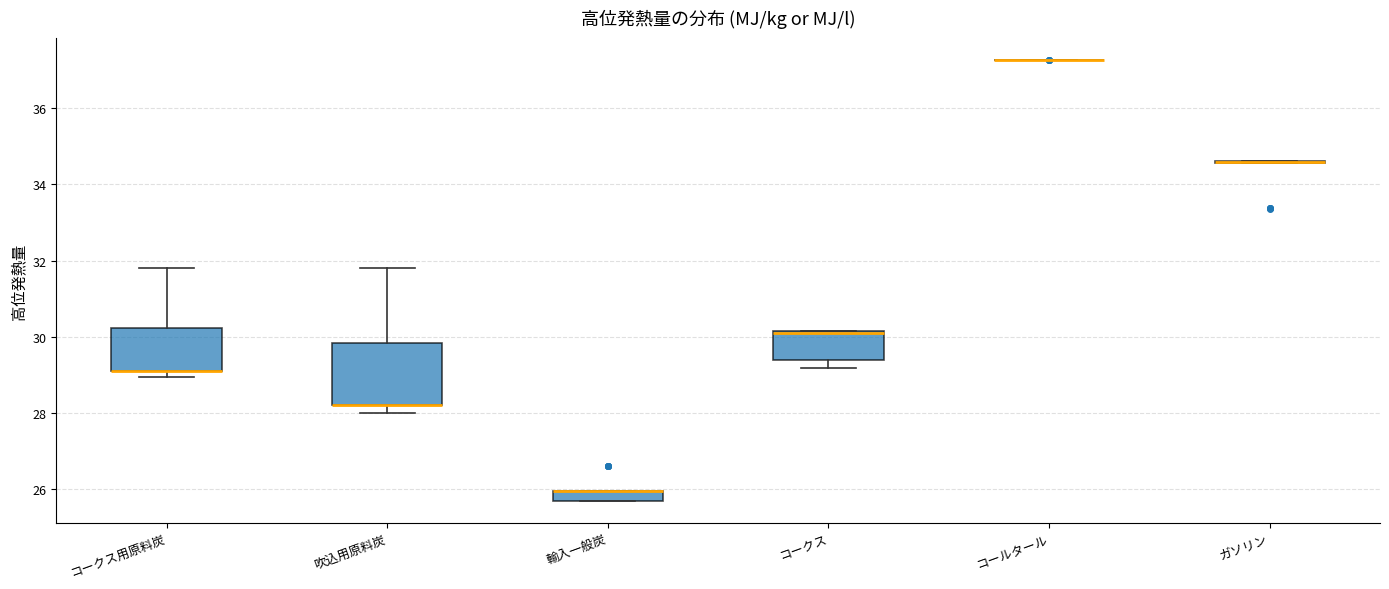

Where does the upper whisker of the box for コークス用原料炭 end on the y-axis? The values are not printed on the chart, so give them approximately, as read against the axis.

31.8